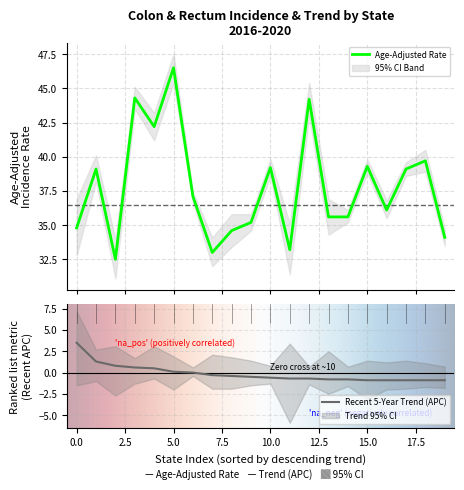

Reading right to left, extract all data points from this chart.

Age-Adjusted Rate: Washington=34.1	Oklahoma=39.7	Ohio=39.1	Minnesota=36.1	Georgia=39.3	Michigan=35.6	Maine=35.6	West Virginia=44.2	Vermont=33.2	Tennessee=39.2	Maryland=35.2	Idaho=34.6	New Mexico=33.0	Texas=37.1	Mississippi=46.5	Arkansas=42.2	Louisiana=44.3	Rhode Island=32.5	Kansas=39.1	Wyoming=34.8
Lower CI: Washington=33.5	Oklahoma=38.9	Ohio=38.6	Minnesota=35.5	Georgia=38.8	Michigan=35.2	Maine=34.3	West Virginia=43.0	Vermont=31.4	Tennessee=38.6	Maryland=34.6	Idaho=33.4	New Mexico=32.0	Texas=36.7	Mississippi=45.4	Arkansas=41.2	Louisiana=43.5	Rhode Island=31.1	Kansas=38.2	Wyoming=32.8
Upper CI: Washington=34.7	Oklahoma=40.5	Ohio=39.6	Minnesota=36.8	Georgia=39.8	Michigan=36.1	Maine=36.9	West Virginia=45.4	Vermont=35.1	Tennessee=39.8	Maryland=35.8	Idaho=35.8	New Mexico=34.1	Texas=37.4	Mississippi=47.5	Arkansas=43.2	Louisiana=45.1	Rhode Island=34.0	Kansas=40.1	Wyoming=36.9
Recent 5-Year Trend: Washington=-0.9	Oklahoma=-0.9	Ohio=-0.9	Minnesota=-0.9	Georgia=-0.9	Michigan=-0.8	Maine=-0.8	West Virginia=-0.7	Vermont=-0.7	Tennessee=-0.6	Maryland=-0.5	Idaho=-0.4	New Mexico=-0.3	Texas=0.0	Mississippi=0.1	Arkansas=0.5	Louisiana=0.6	Rhode Island=0.8	Kansas=1.3	Wyoming=3.5
Trend Lower CI: Washington=-1.8	Oklahoma=-1.7	Ohio=-1.9	Minnesota=-2.0	Georgia=-3.1	Michigan=-1.6	Maine=-2.5	West Virginia=-1.4	Vermont=-5.9	Tennessee=-1.3	Maryland=-1.5	Idaho=-1.9	New Mexico=-1.9	Texas=-0.4	Mississippi=-2.0	Arkansas=-0.7	Louisiana=-1.3	Rhode Island=-2.7	Kansas=-1.0	Wyoming=-1.5
Trend Upper CI: Washington=0.7	Oklahoma=1.1	Ohio=1.4	Minnesota=1.2	Georgia=1.4	Michigan=0.7	Maine=2.5	West Virginia=0.7	Vermont=3.4	Tennessee=0.8	Maryland=1.4	Idaho=1.8	New Mexico=2.1	Texas=0.6	Mississippi=1.9	Arkansas=3.1	Louisiana=1.7	Rhode Island=3.1	Kansas=2.7	Wyoming=7.2